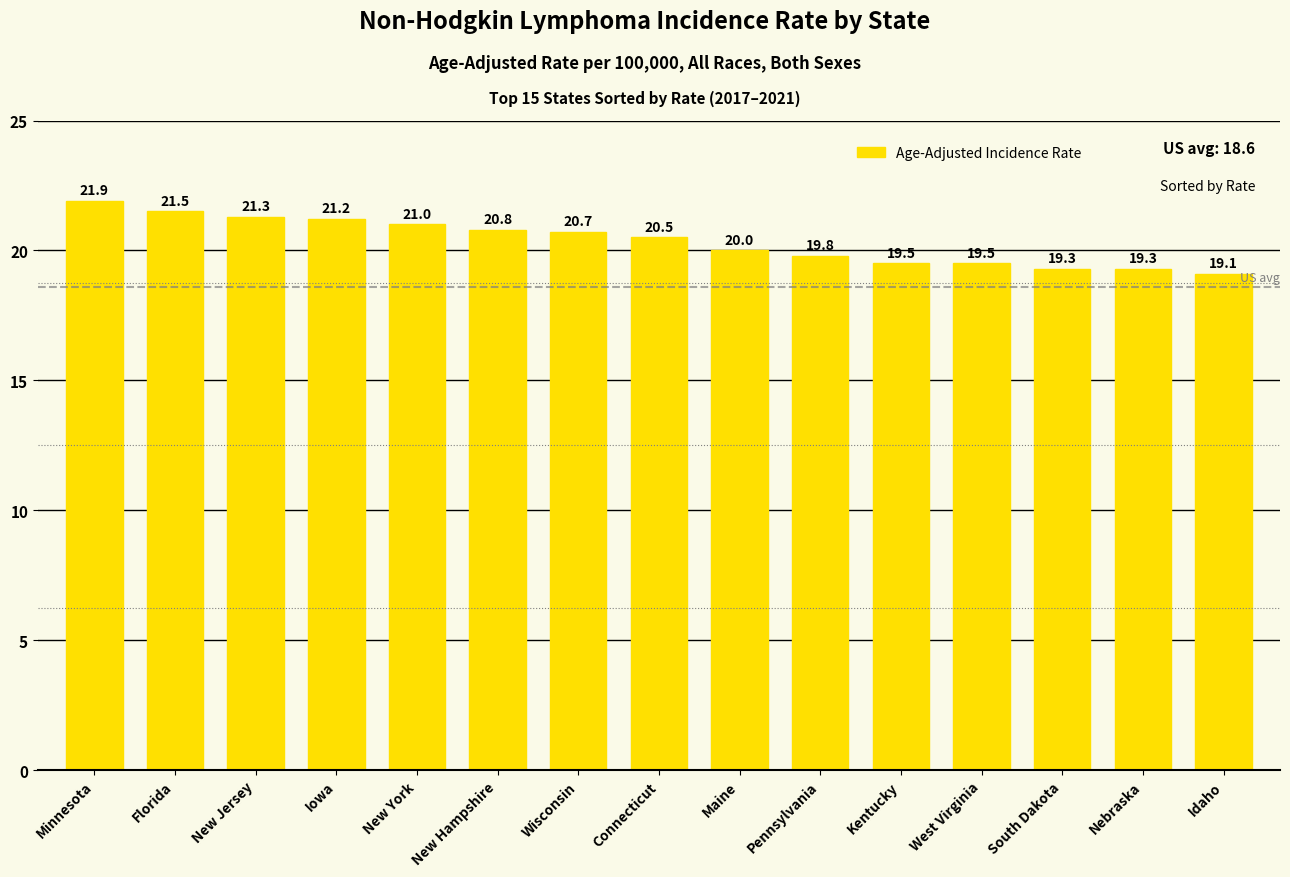

What is the sum of all values?

305.4